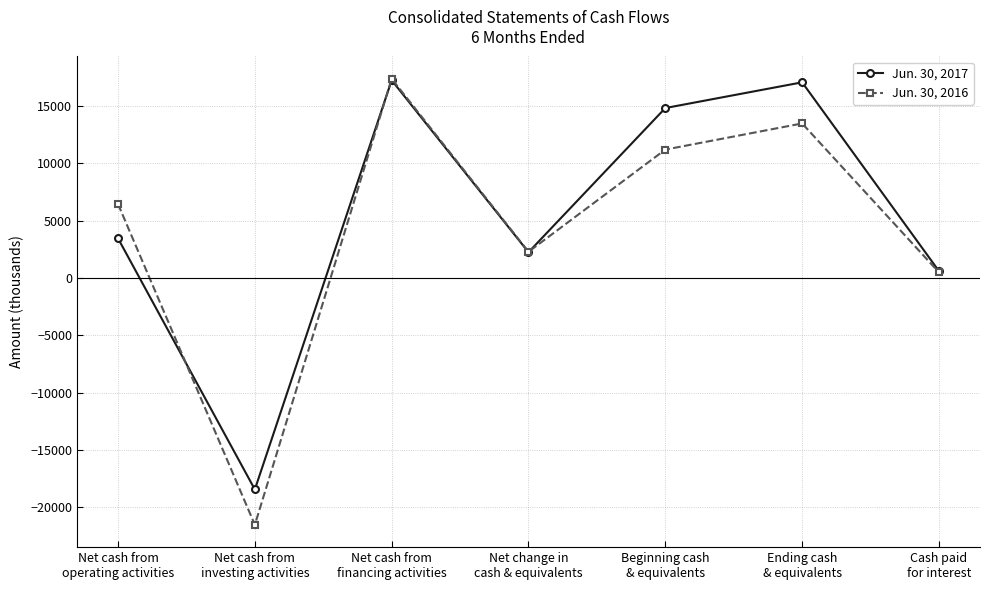

The Jun. 30, 2016 series shows 13466 at Ending cash
& equivalents. True or false?

True